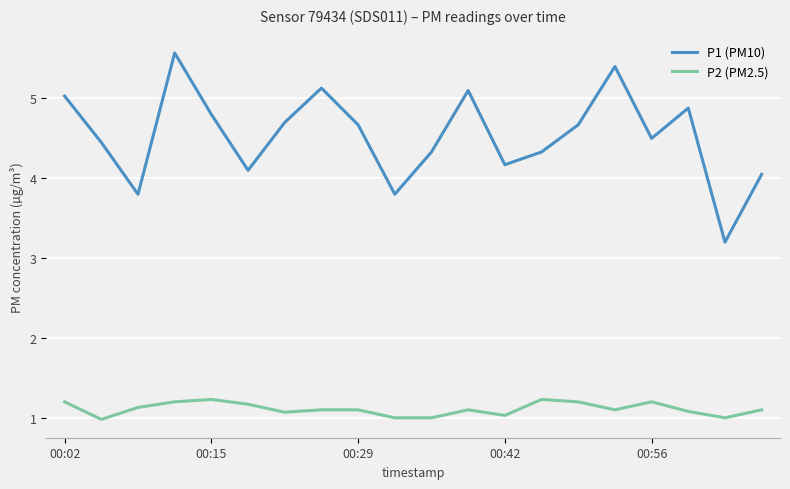

How many series are shown in this chart?

2